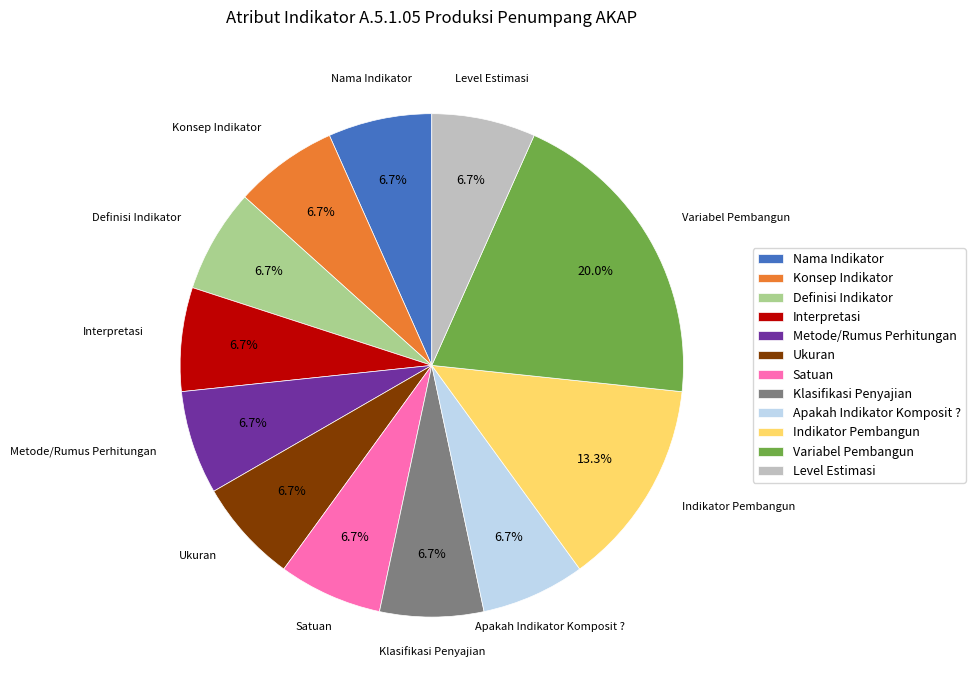

Is it true that Indikator Pembangun is 8% of the pie?

False